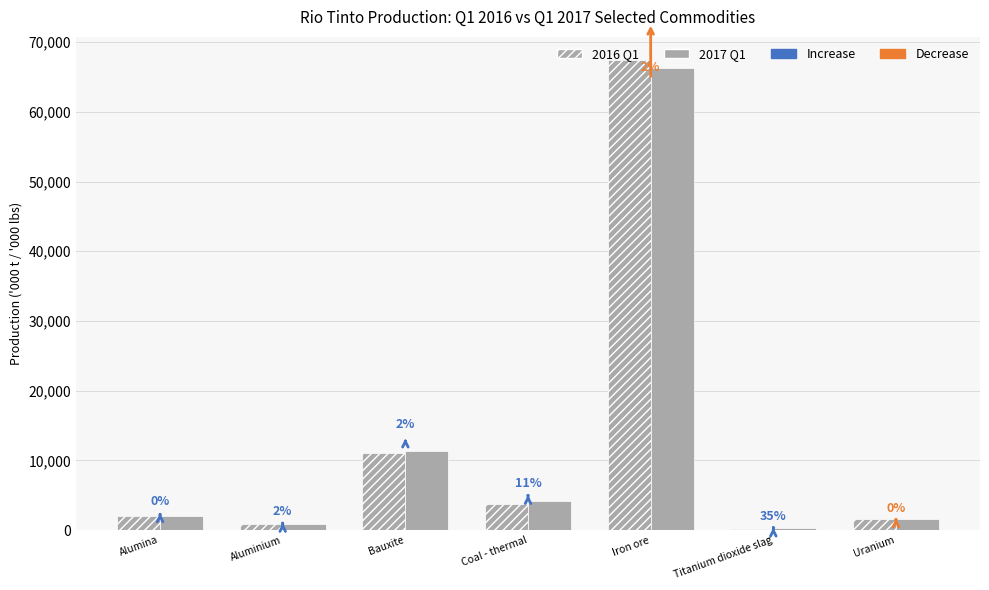

How many bars are there in total?

14